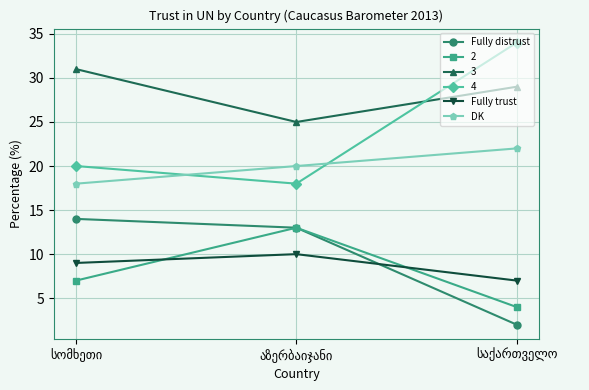

What is the lowest value of the DK series?

18